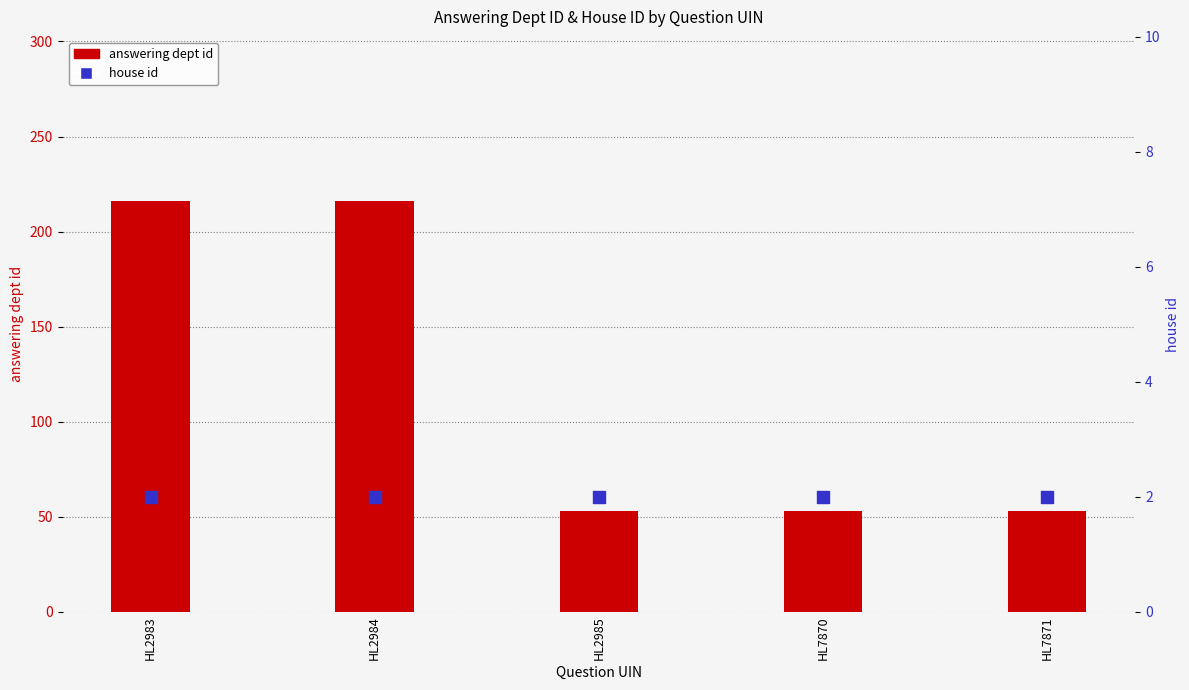

What is the total value across all series at HL2983?

218